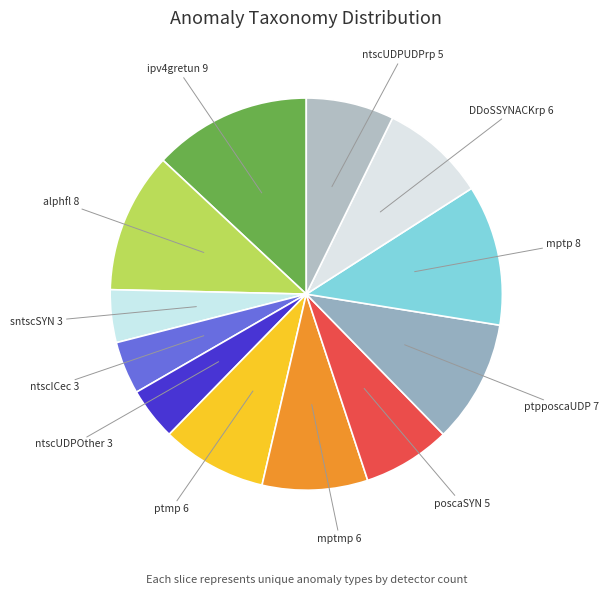

Count the number of slices in the pie.

12